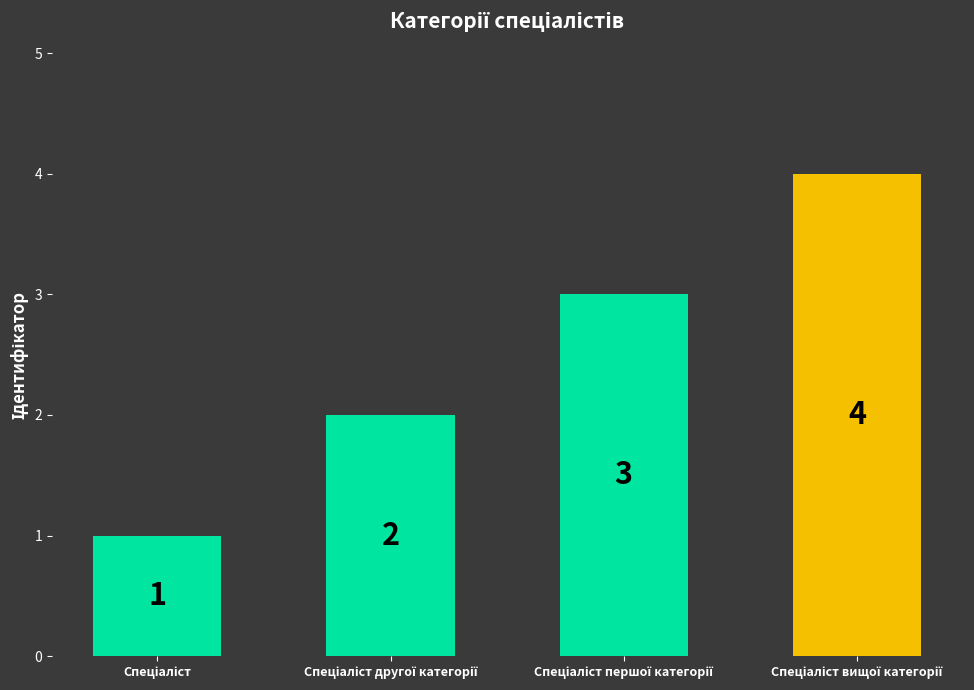

What is the maximum value shown in the chart?

4